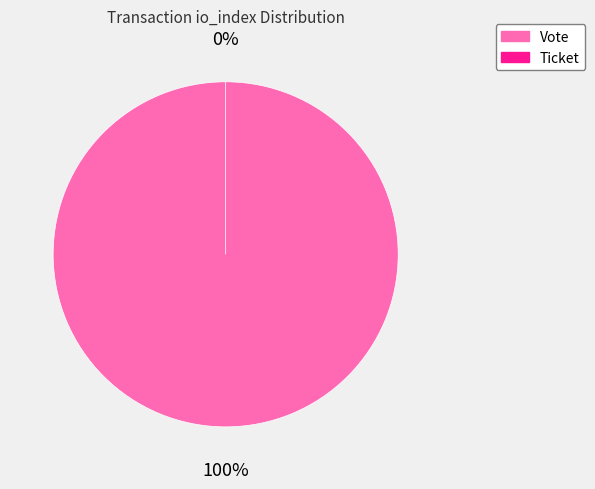

How many segments does this pie chart have?

2